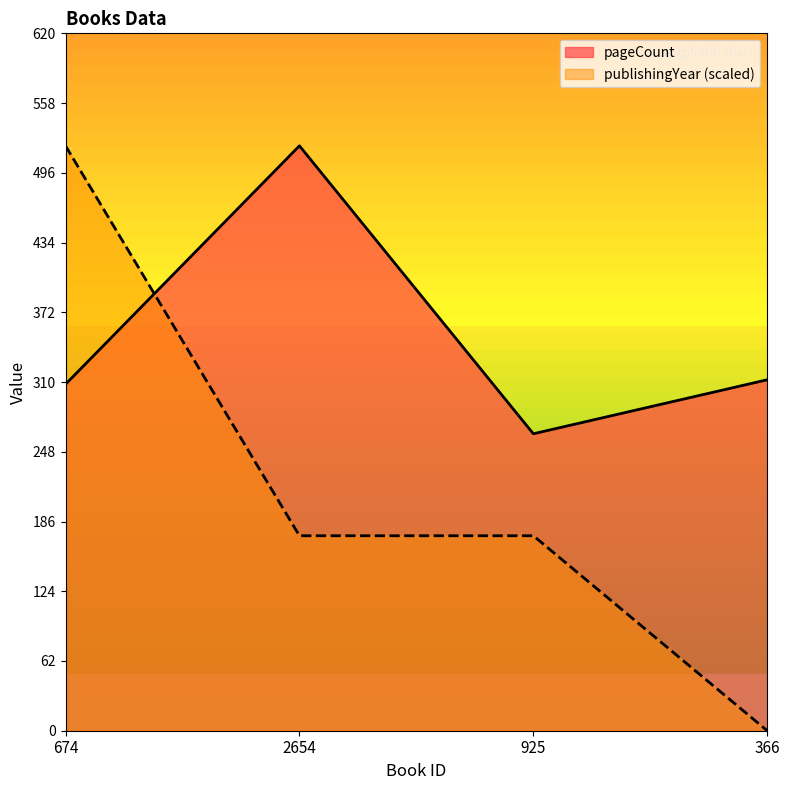

Does the chart have visible grid lines?

No